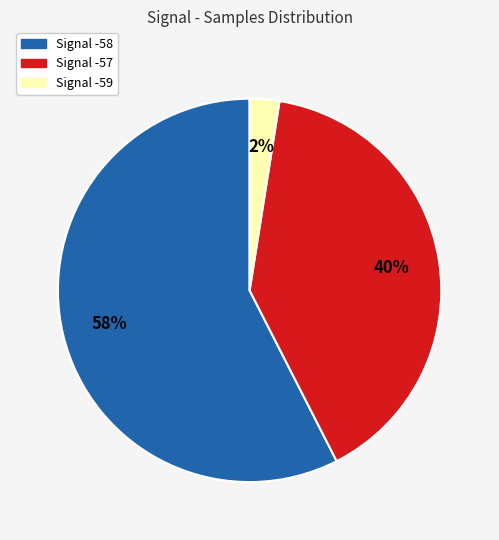

Does any single category account for the majority?

Yes